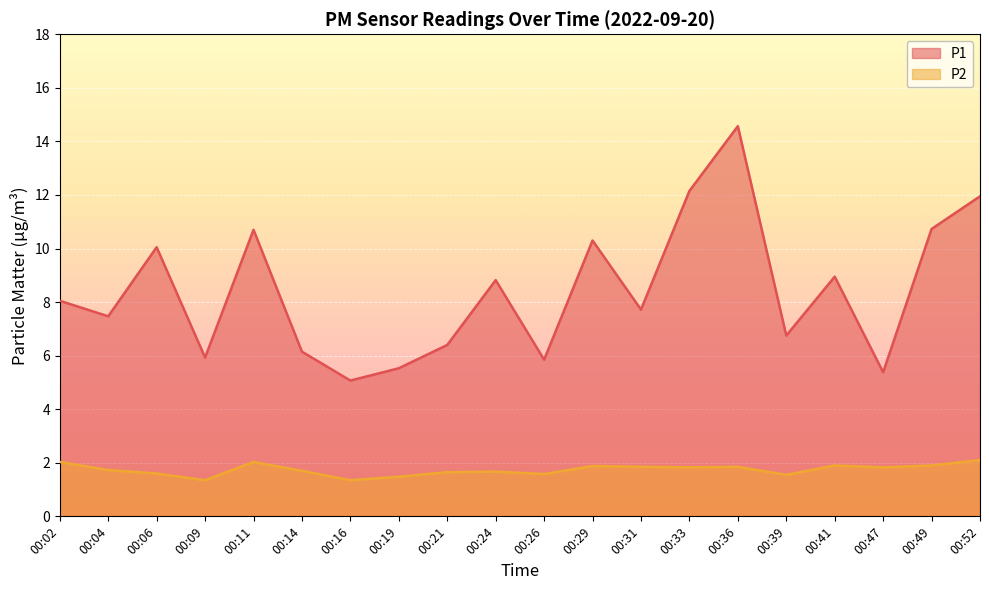

True or false: P1 has a value of 15.8 at 00:06.

False